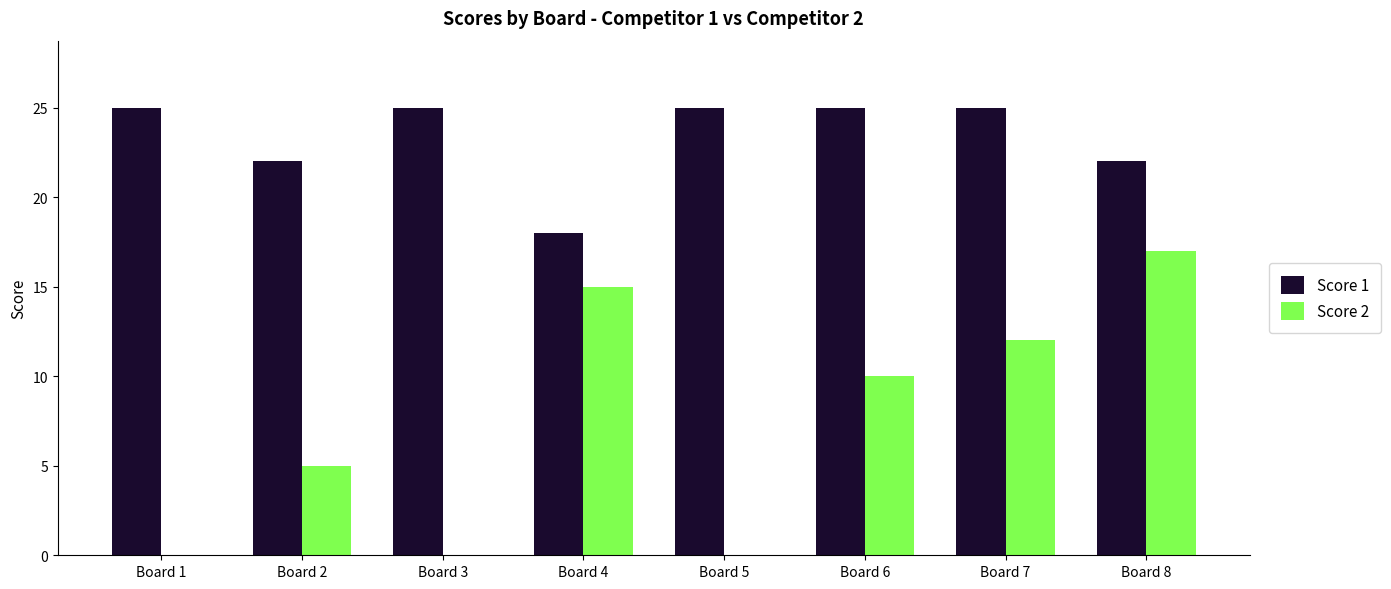

What is the sum of all Score 1 values?

187